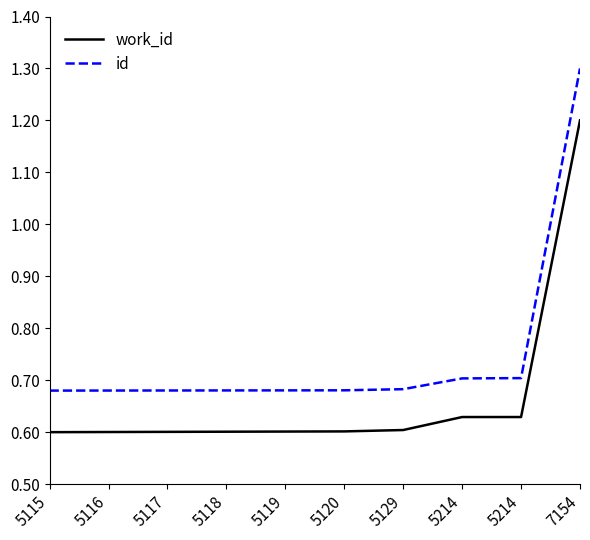

What is the highest value of the id series?

1.3